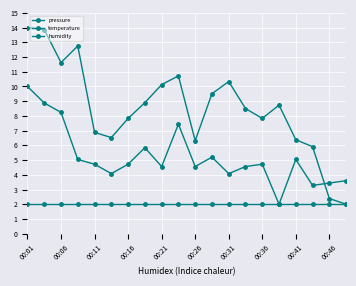

True or false: pressure has more than 0 interior local peaks.

True